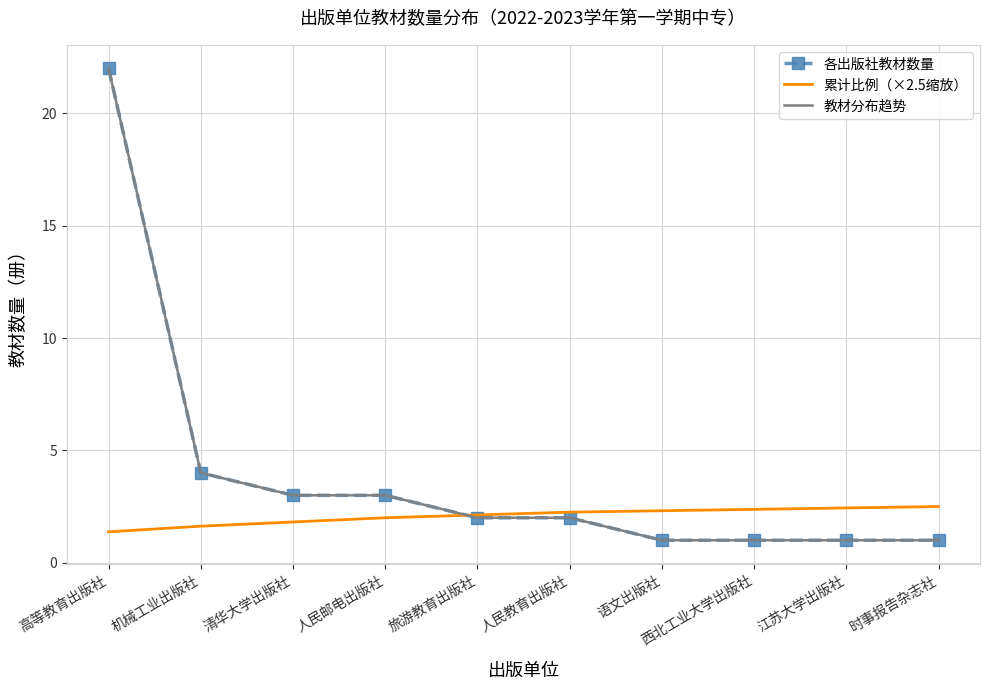

True or false: 各出版社教材数量 and 累计比例（×2.5缩放） intersect in this chart.

True